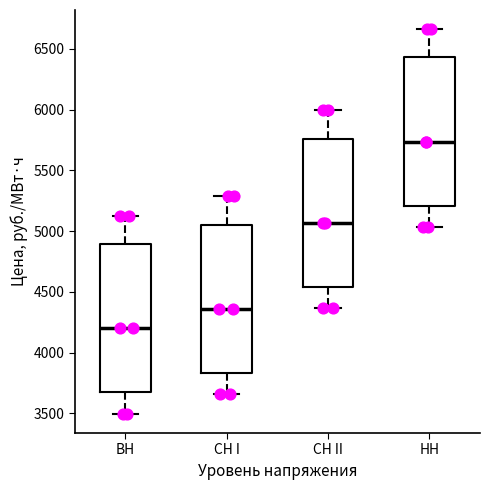

Reading left to right, read every box against the y-axis: the position of its median line, the range the box covers, and the ends of its whiskers. The values are not printed on the chart, so give them approximately, as read against the axis.

ВН: median 4200, box 3650 to 4900, whiskers 3500 to 5100
СН I: median 4350, box 3850 to 5050, whiskers 3650 to 5300
СН II: median 5050, box 4550 to 5750, whiskers 4350 to 6000
НН: median 5750, box 5200 to 6450, whiskers 5050 to 6650